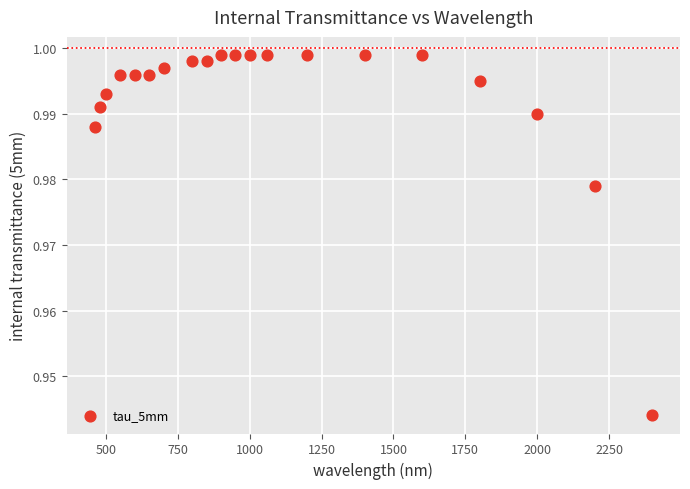

What is the range of X values (max minus min)?

1940.0